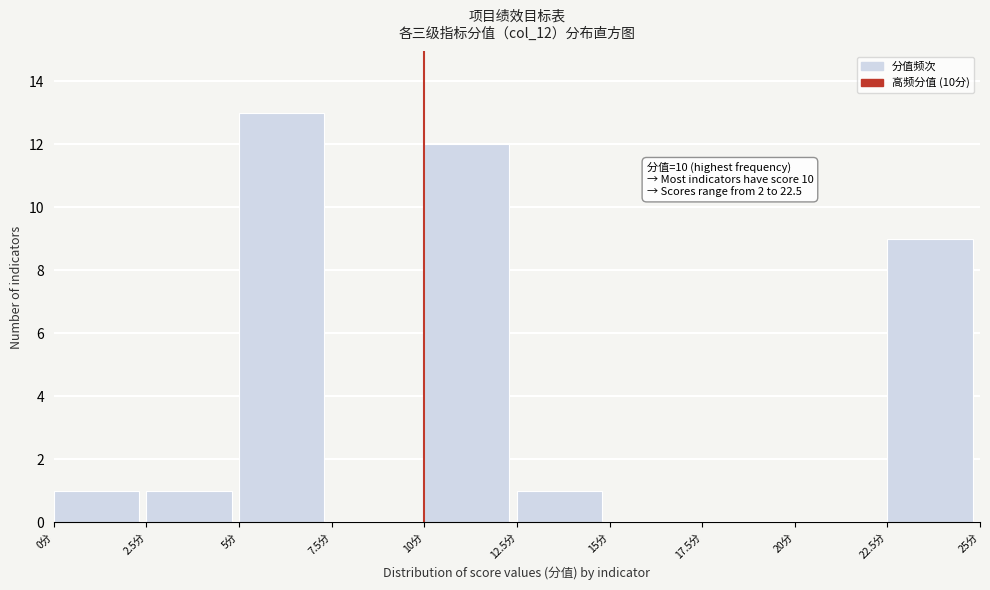

Over which range of the x-axis is the bar tallest?

5.0 to 7.5